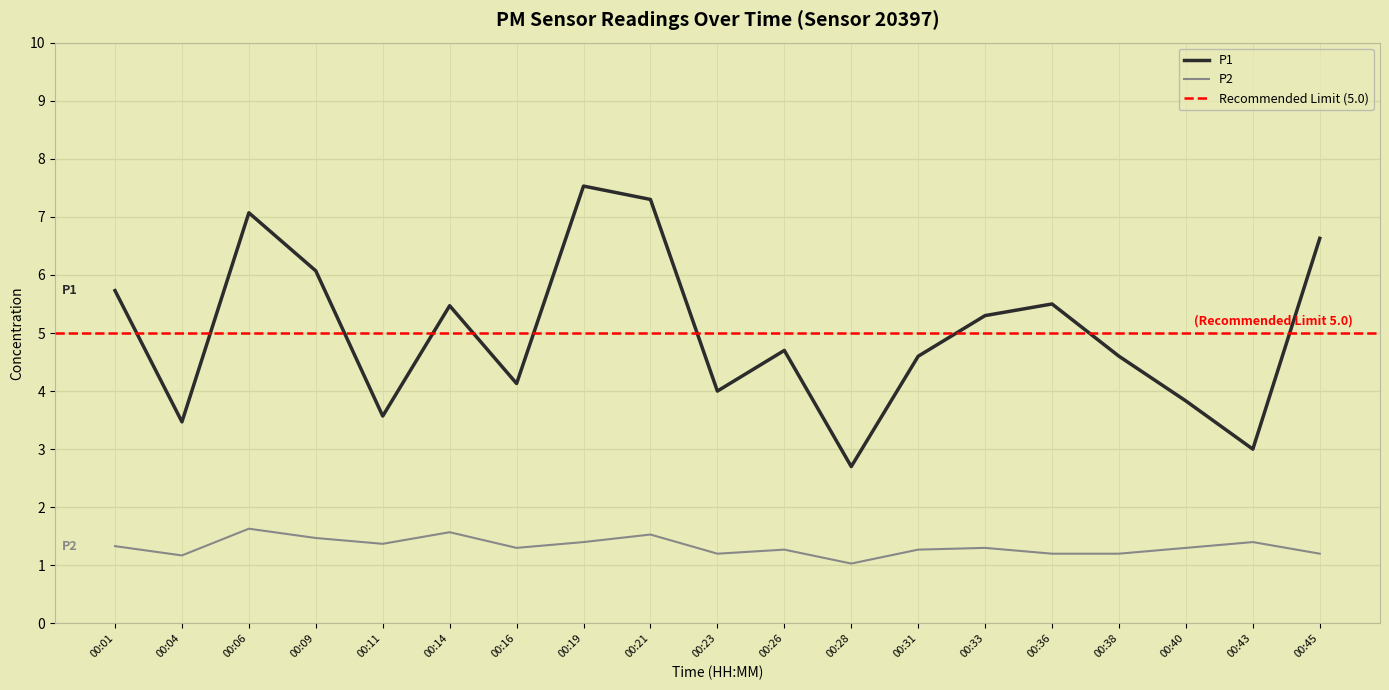

What is the lowest value of the P2 series?

1.0